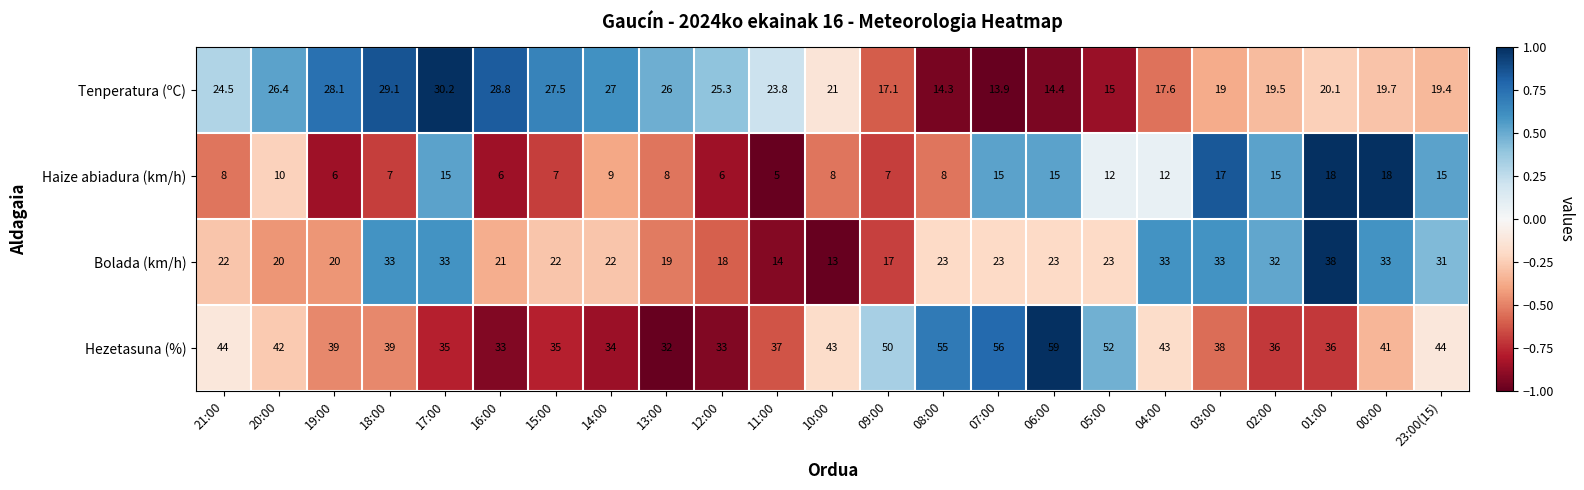

What is the minimum value shown in the chart?

5.0